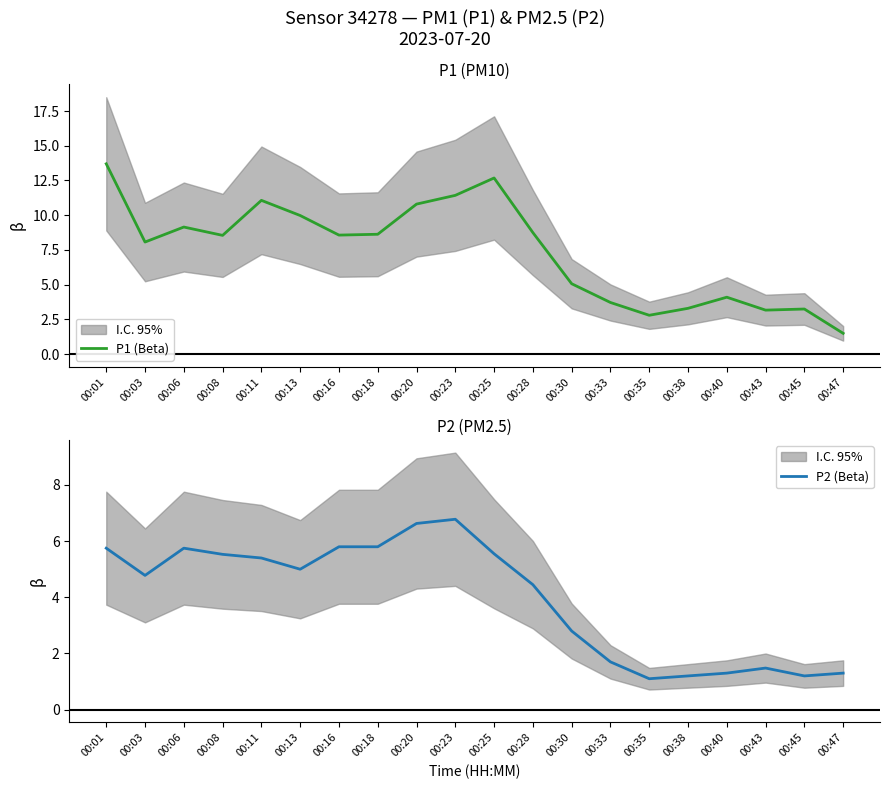

Reading left to right, extract all data points from this chart.

P1 (Beta): 13.7	8.1	9.2	8.6	11.1	10.0	8.6	8.6	10.8	11.4	12.7	8.8	5.1	3.7	2.8	3.3	4.1	3.2	3.2	1.5
P2 (Beta): 5.8	4.8	5.8	5.5	5.4	5.0	5.8	5.8	6.6	6.8	5.5	4.5	2.8	1.7	1.1	1.2	1.3	1.5	1.2	1.3